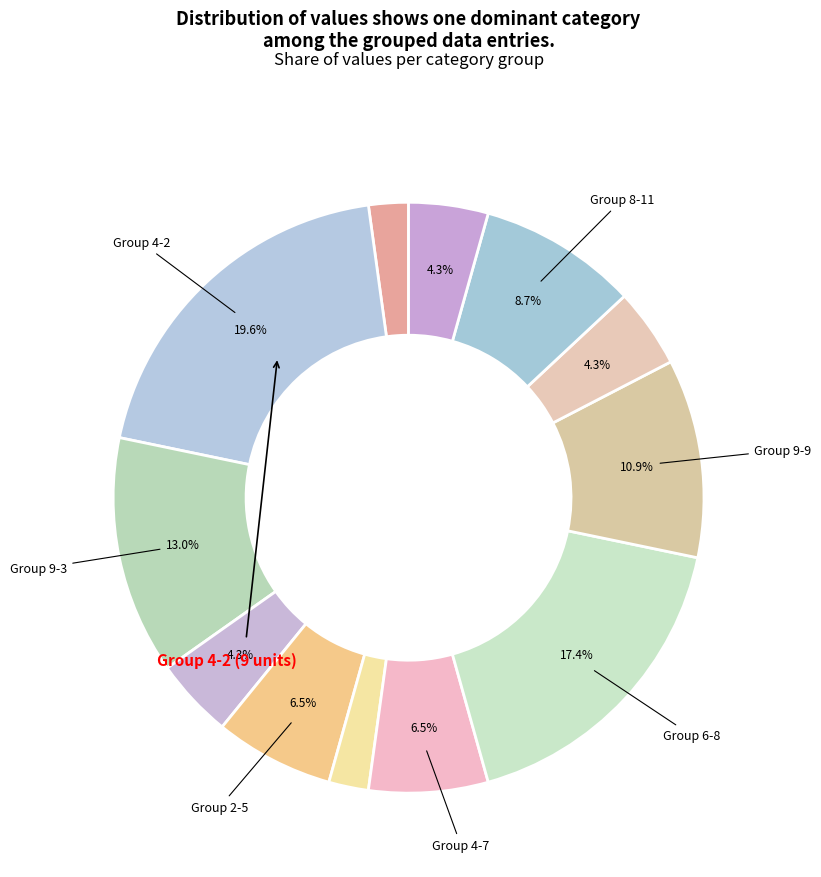

How many slices are in this pie chart?

12